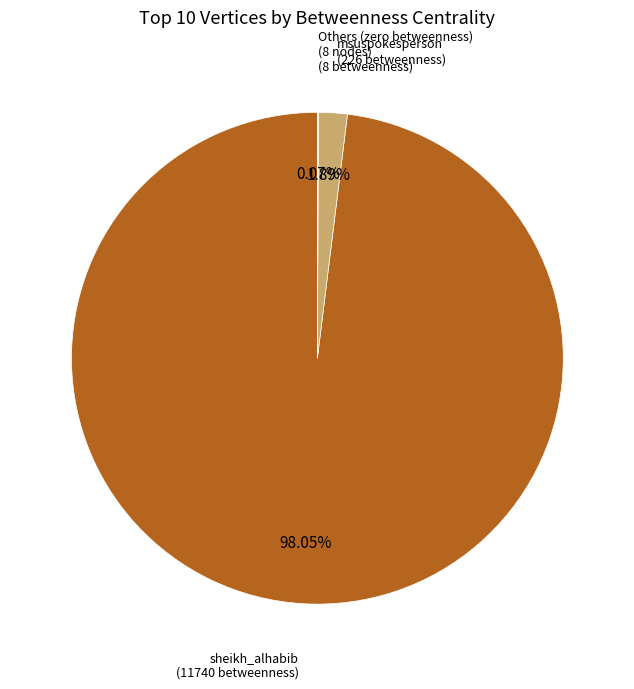

To the nearest percent, what percentage of the pie is msuspokesperson?

2%